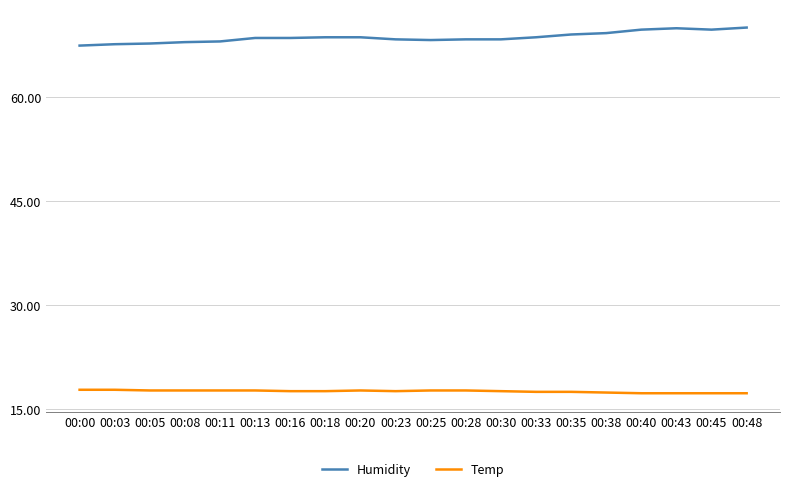

Which series has the largest range (max minus min)?

Humidity